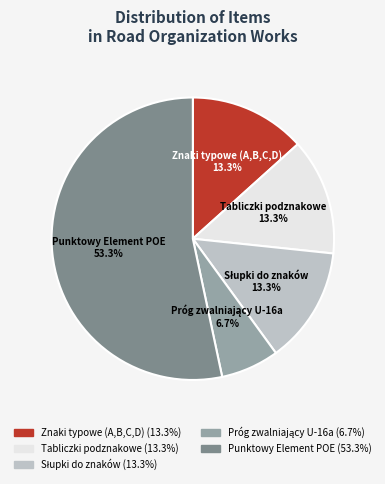

What is the largest slice in the pie chart?

Punktowy Element POE